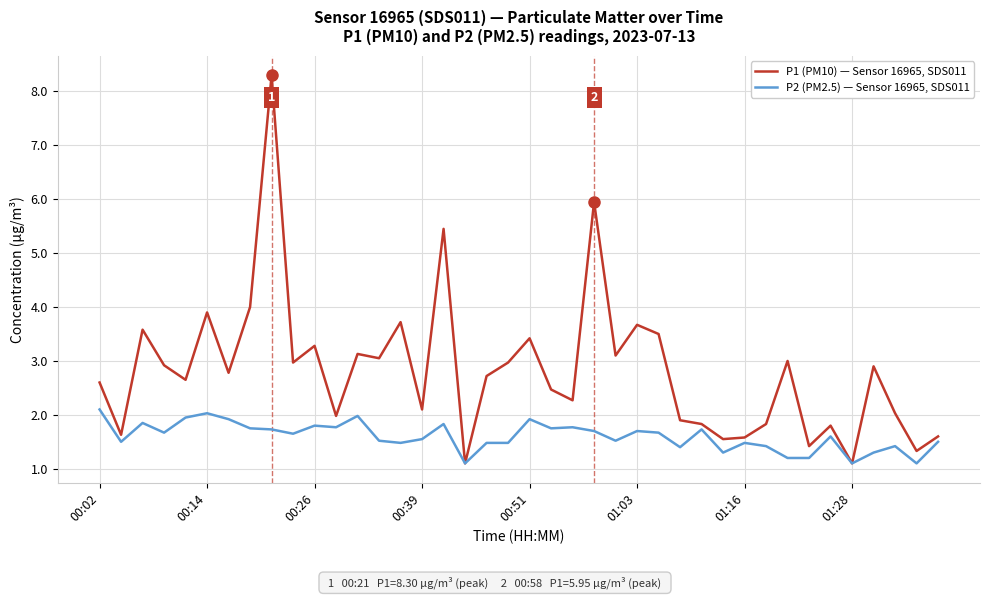

What is the highest value of the P1 (PM10) — Sensor 16965, SDS011 series?

8.3